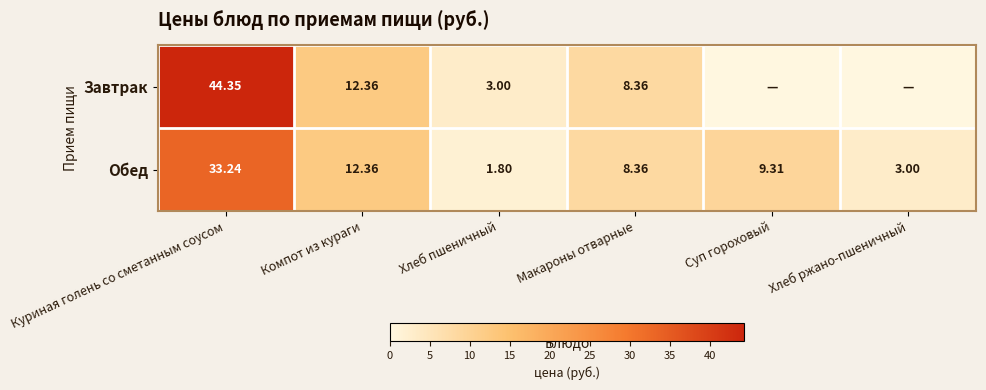

At which label is Обед closest to 17?

Компот из кураги